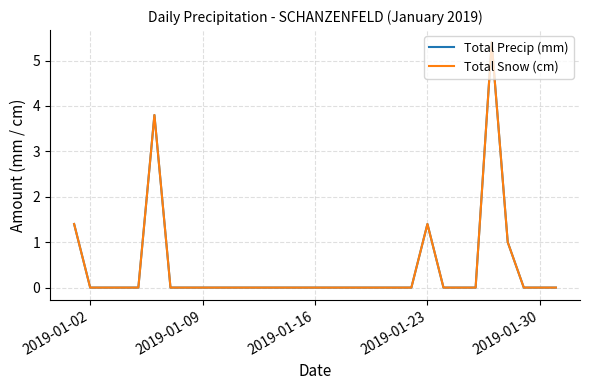

Does the chart display data point markers on the line(s)?

No